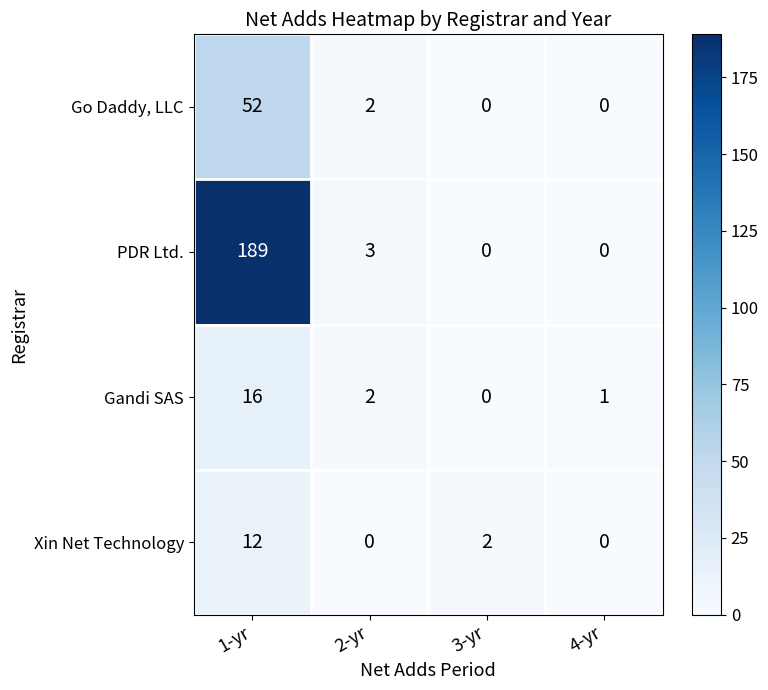

What is the spread (max minus min) of values at 1-yr?

177